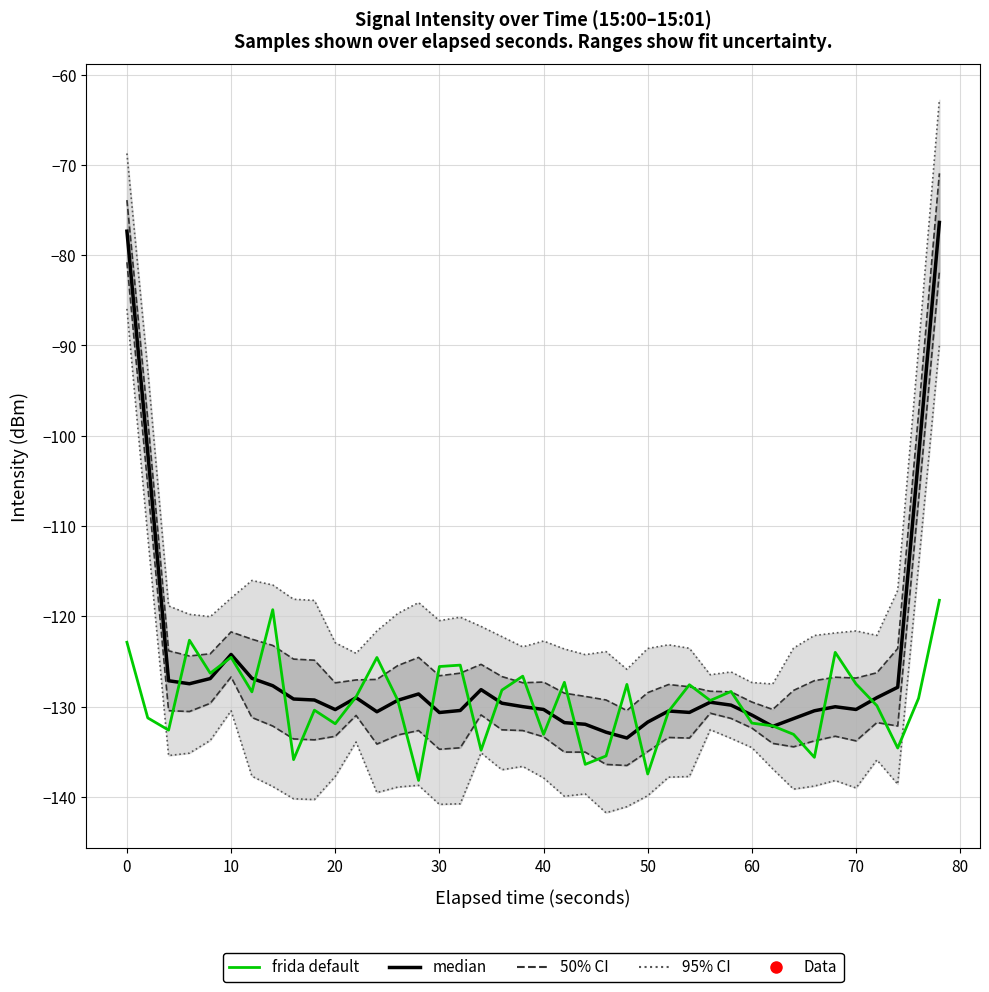

What is the smallest value displayed?

-138.2